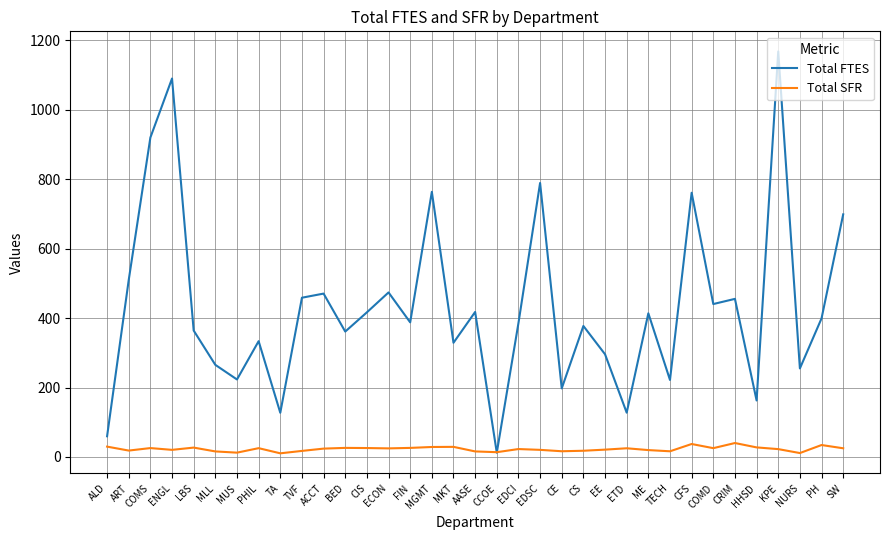

Which label corresponds to the largest value in the chart?

KPE